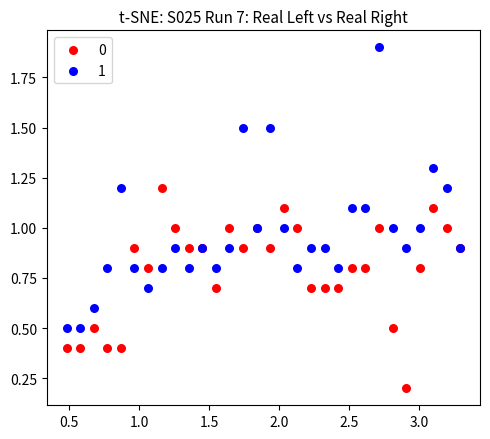

What is the X range (max minus min) for the scatter plot?

2.8